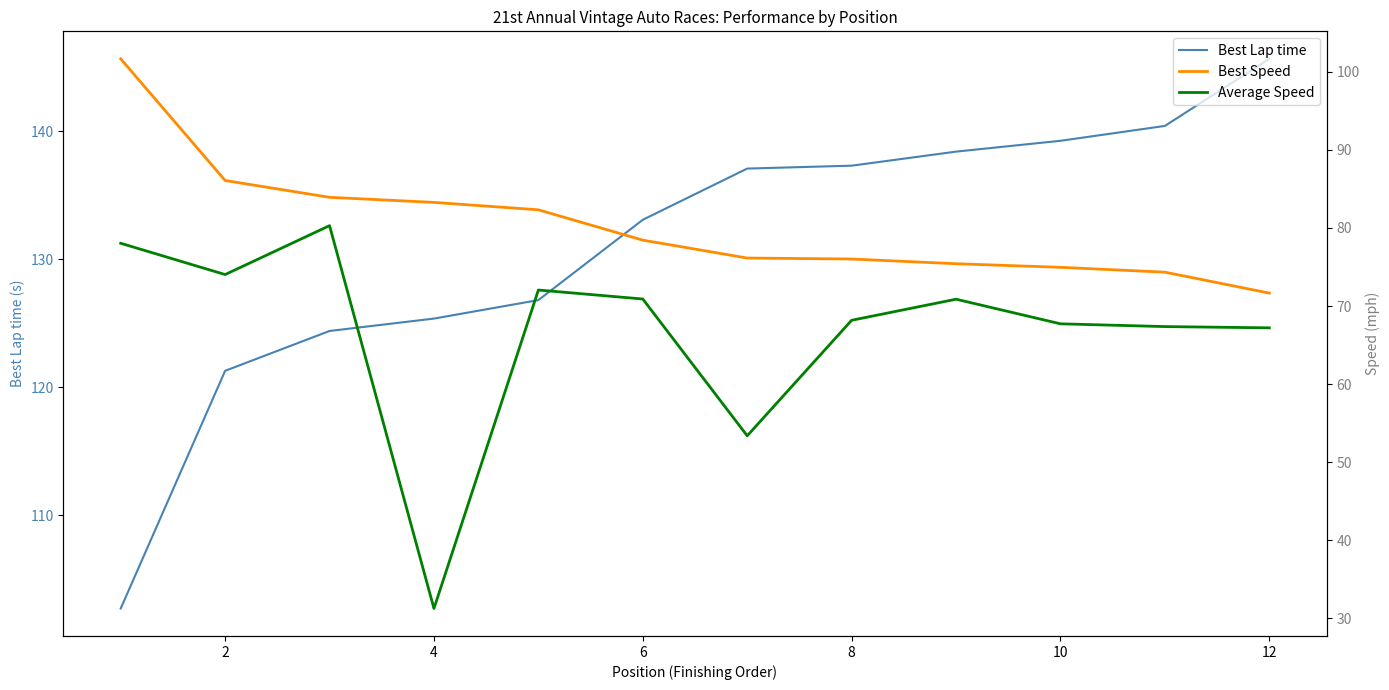

How many data points in Average Speed are above 70?

6